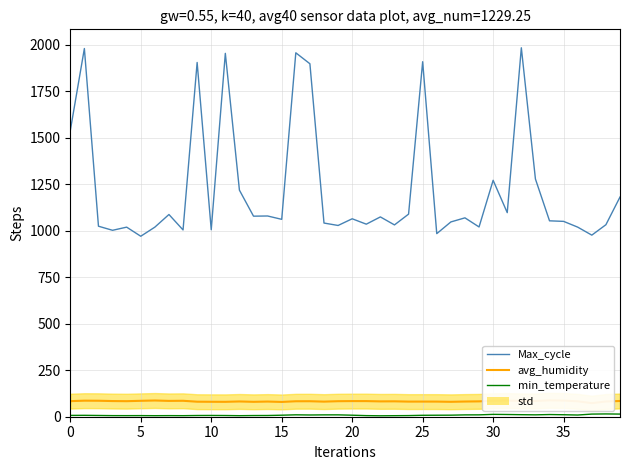

Which has a higher value, 38 or 36?

38